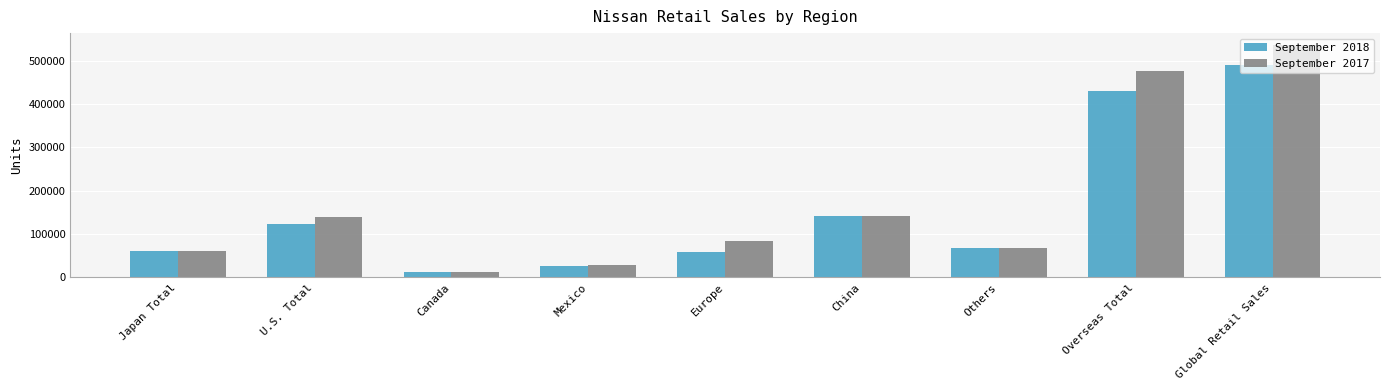

Reading right to left, what are all the values shown in this chart?

September 2018: 490412	429440	68492	141195	58058	25503	13373	122819	60972
September 2017: 537069	476568	67664	142300	84918	28317	13437	139932	60501